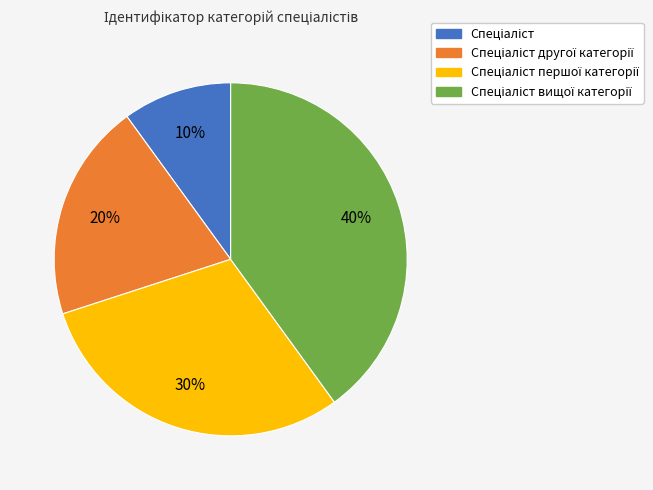

Is there any slice that represents more than half of the pie?

No